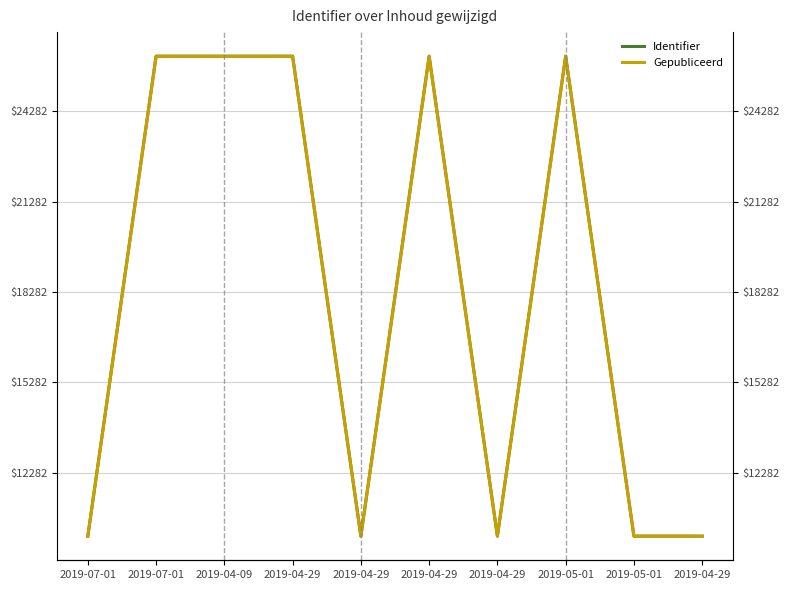

How many lines are shown in the chart?

2